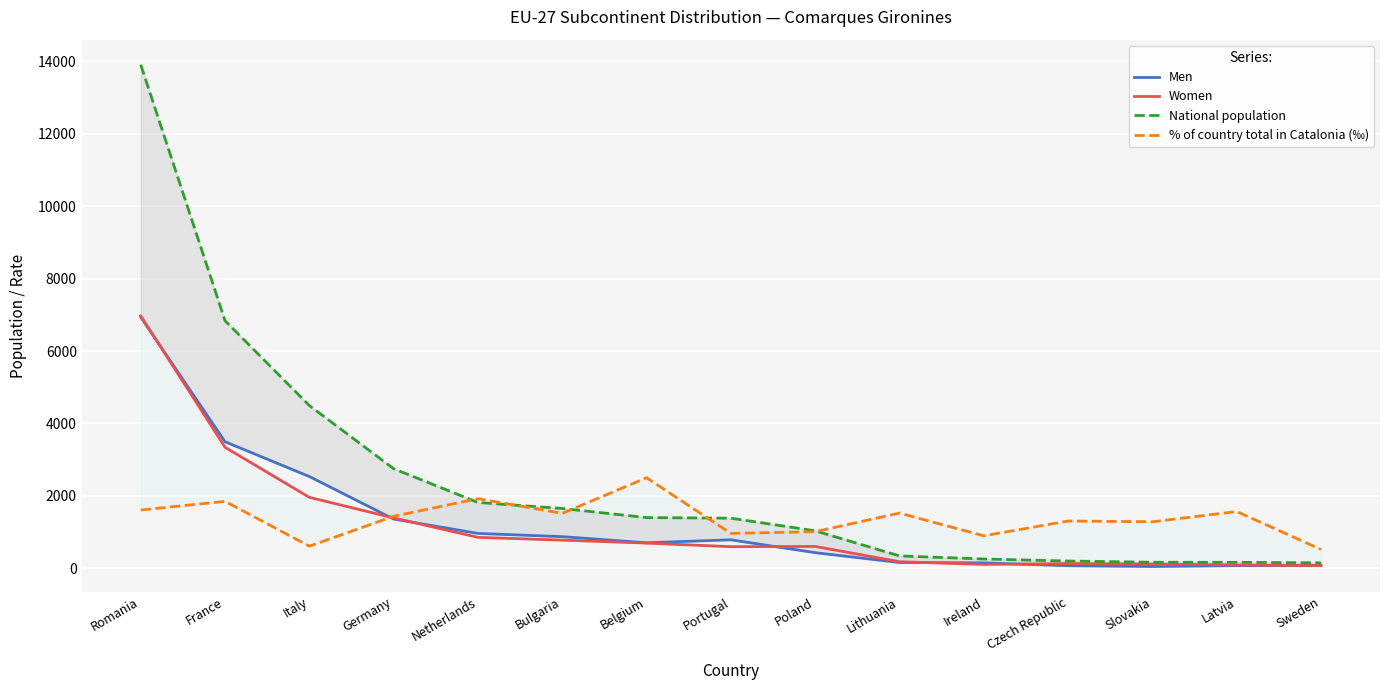

What is the value of the % of country total in Catalonia (‰) point at the 5th from the left?

1923